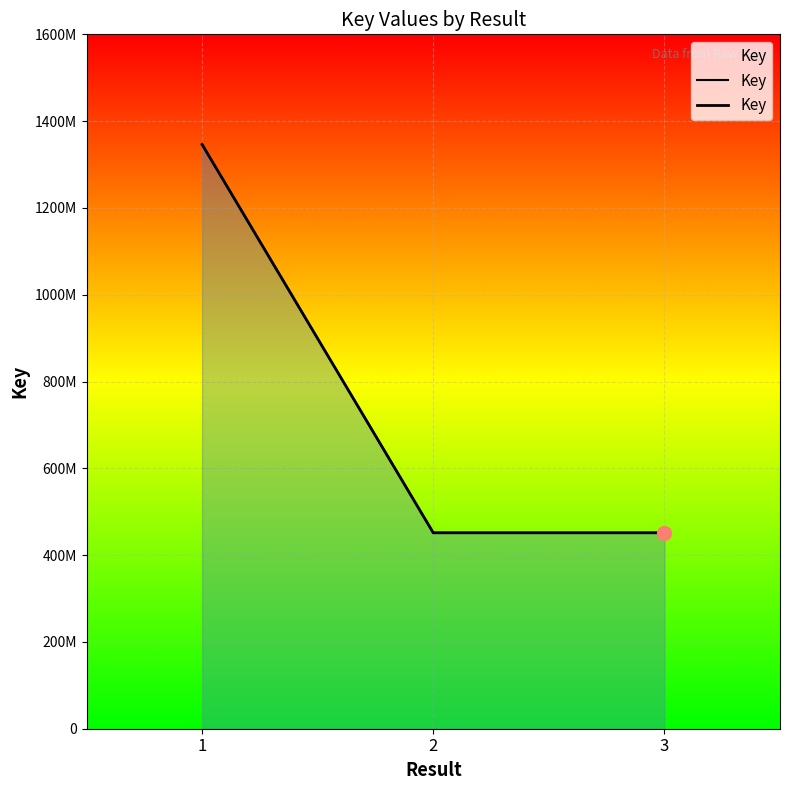

Between 2 and 1, which is larger?

1